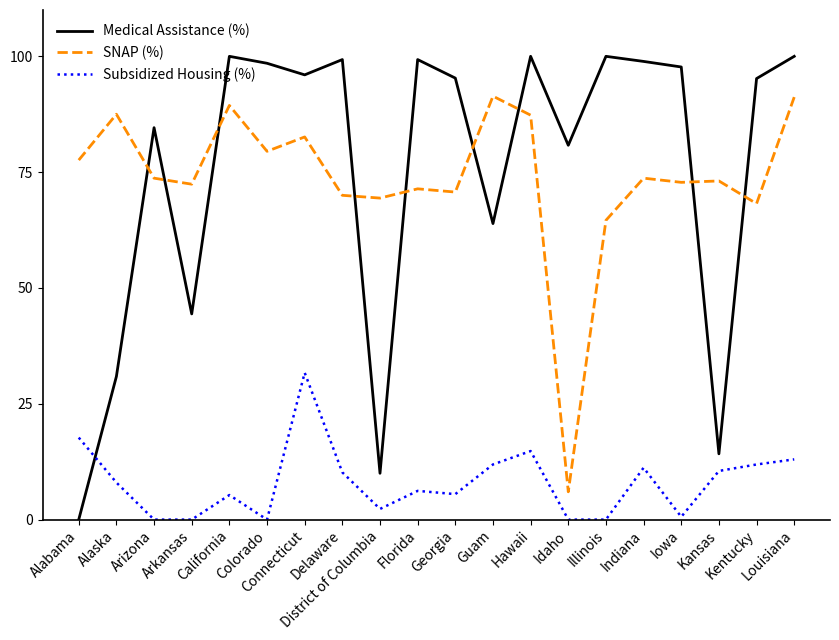

Which series has the widest spread of values?

Medical Assistance (%)